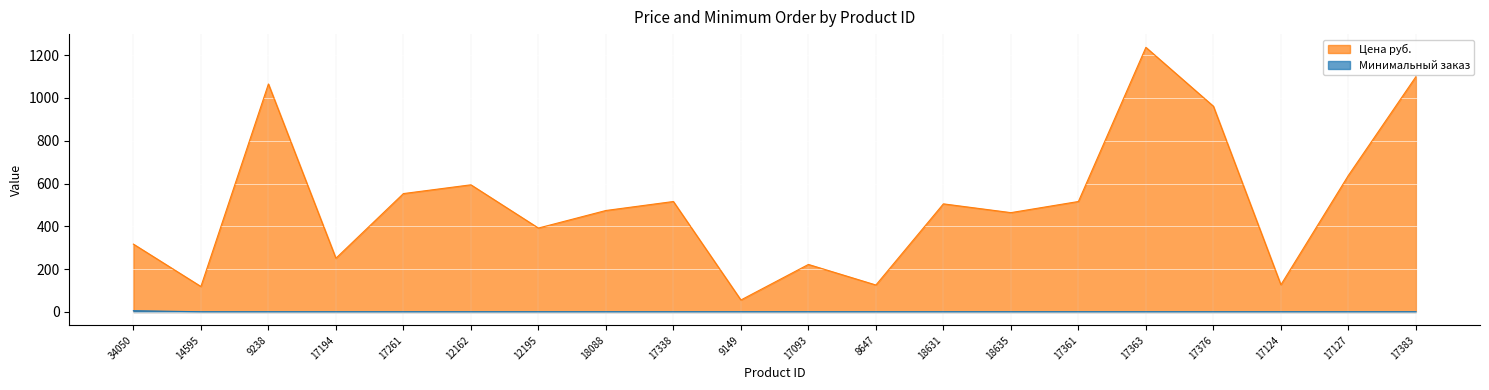

What is the difference between the maximum and minimum values in the Цена руб. series?

1180